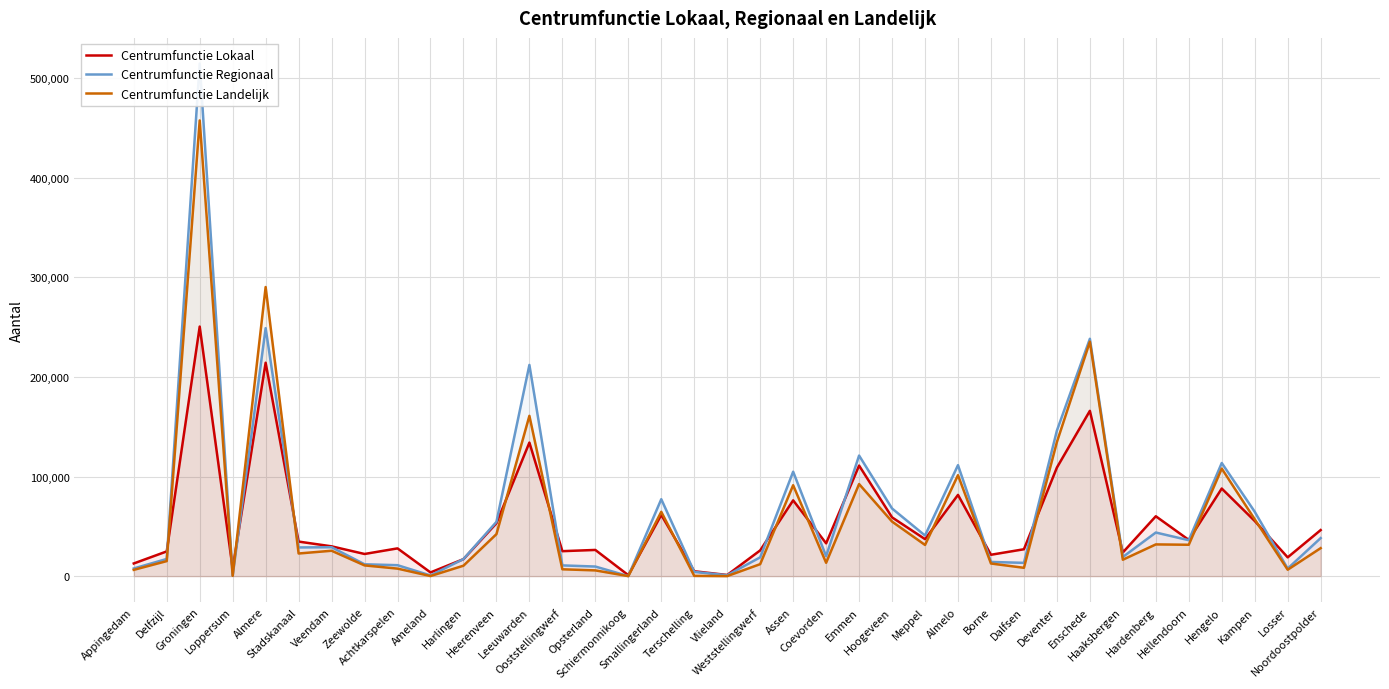

Reading right to left, extract all data points from this chart.

Centrumfunctie Lokaal: 46250	18850	55390	87970	36370	60130	23780	166010	109040	26990	21460	81580	37150	59010	111030	32930	76100	25850	1150	4890	61480	950	26300	25060	134130	53120	17050	3710	27860	22240	29920	34690	214350	7470	250670	24820	12720
Centrumfunctie Regionaal: 38200	7610	64680	113620	36070	43790	19240	238380	146180	13330	14230	111460	40770	67940	121090	20050	104870	18870	890	4230	77260	40	9620	10770	212140	54480	17140	680	10980	11890	29020	28800	249080	390	514880	17240	7670
Centrumfunctie Landelijk: 28110	6430	57080	108010	31500	31850	16470	235440	134720	8350	12670	101390	31320	54770	92470	13390	91300	12020	20	250	64600	10	5750	6860	160990	42150	10470	70	7540	10760	25490	22720	290380	290	457720	15090	6300